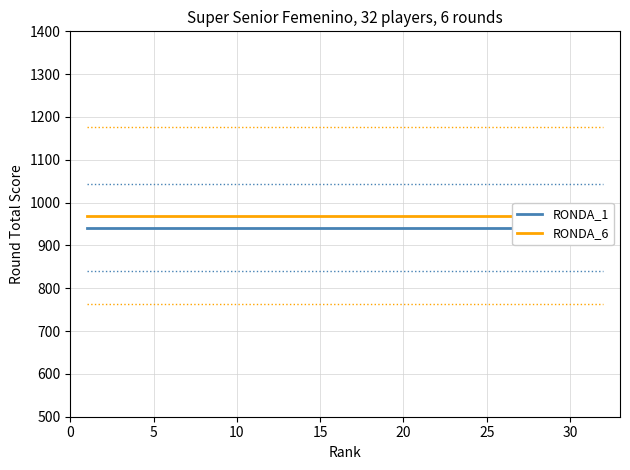

What are all the series names shown in the legend?

RONDA_1, RONDA_6